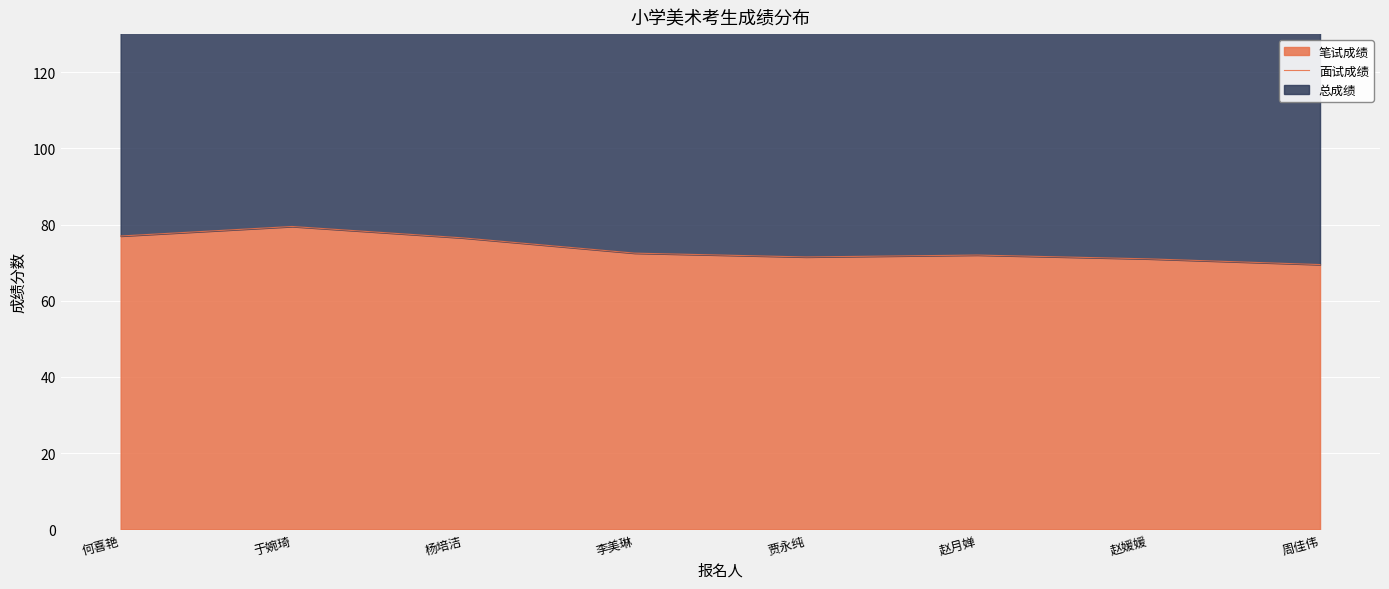

What is the lowest value of the 笔试成绩 series?

69.5